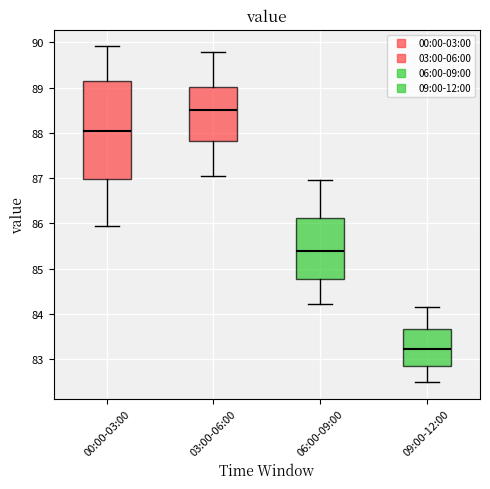

Comparing the boxes themselves (not the whiskers), which one is the tallest?

00:00-03:00